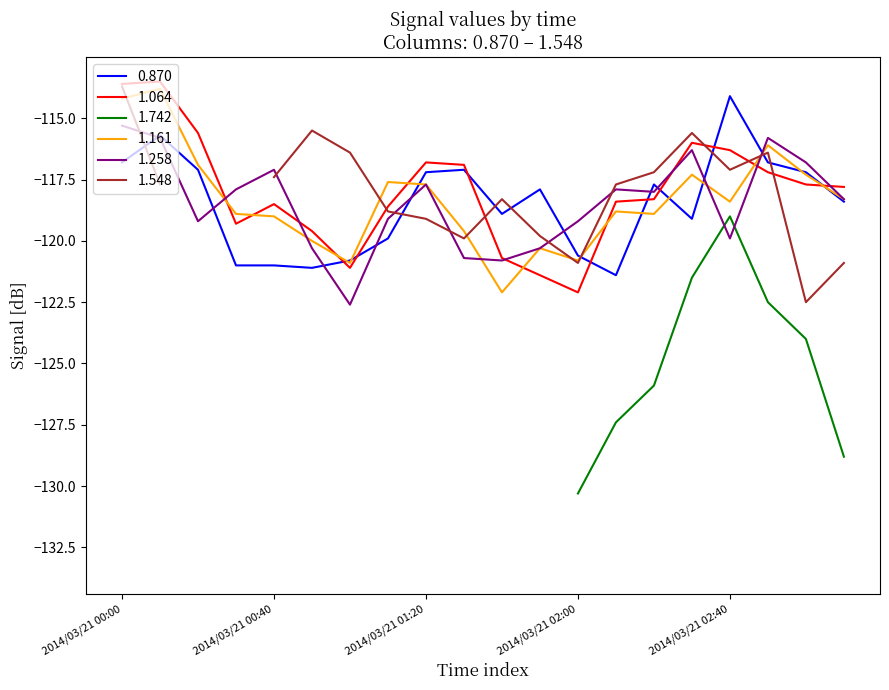

Which series changed the most between 2014/03/21 00:40 and 2014/03/21 00:50?

1.258